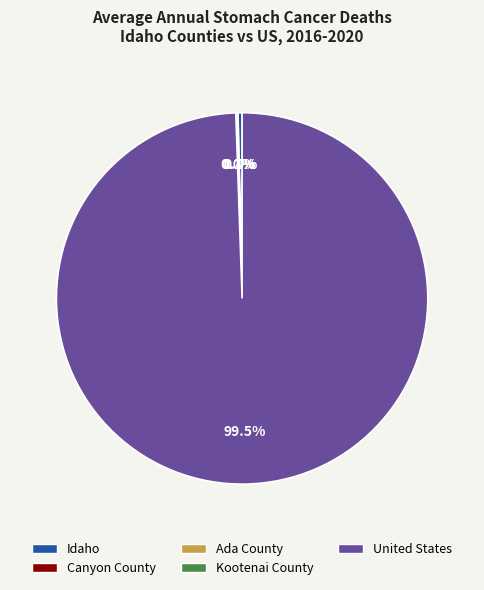

What is the largest slice in the pie chart?

United States